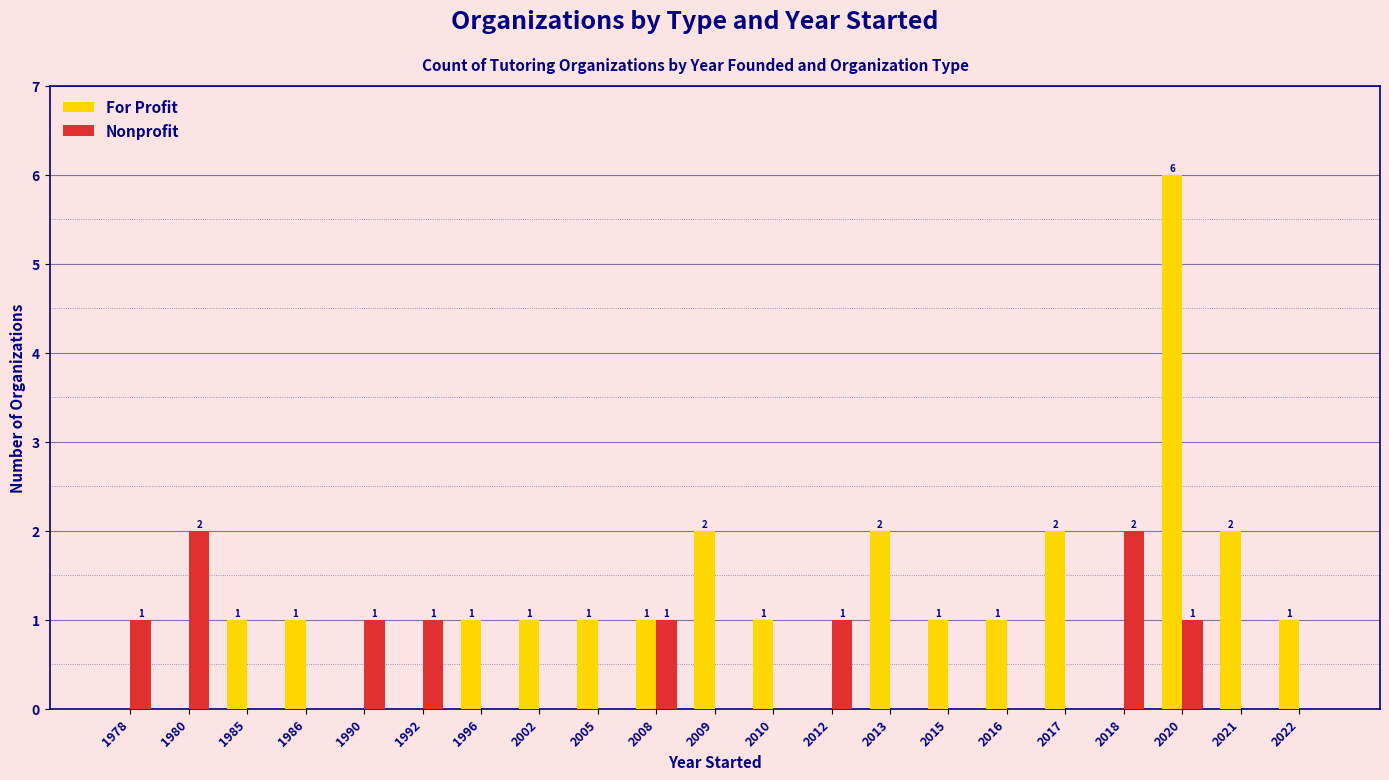

What is the sum of all Nonprofit values?

10